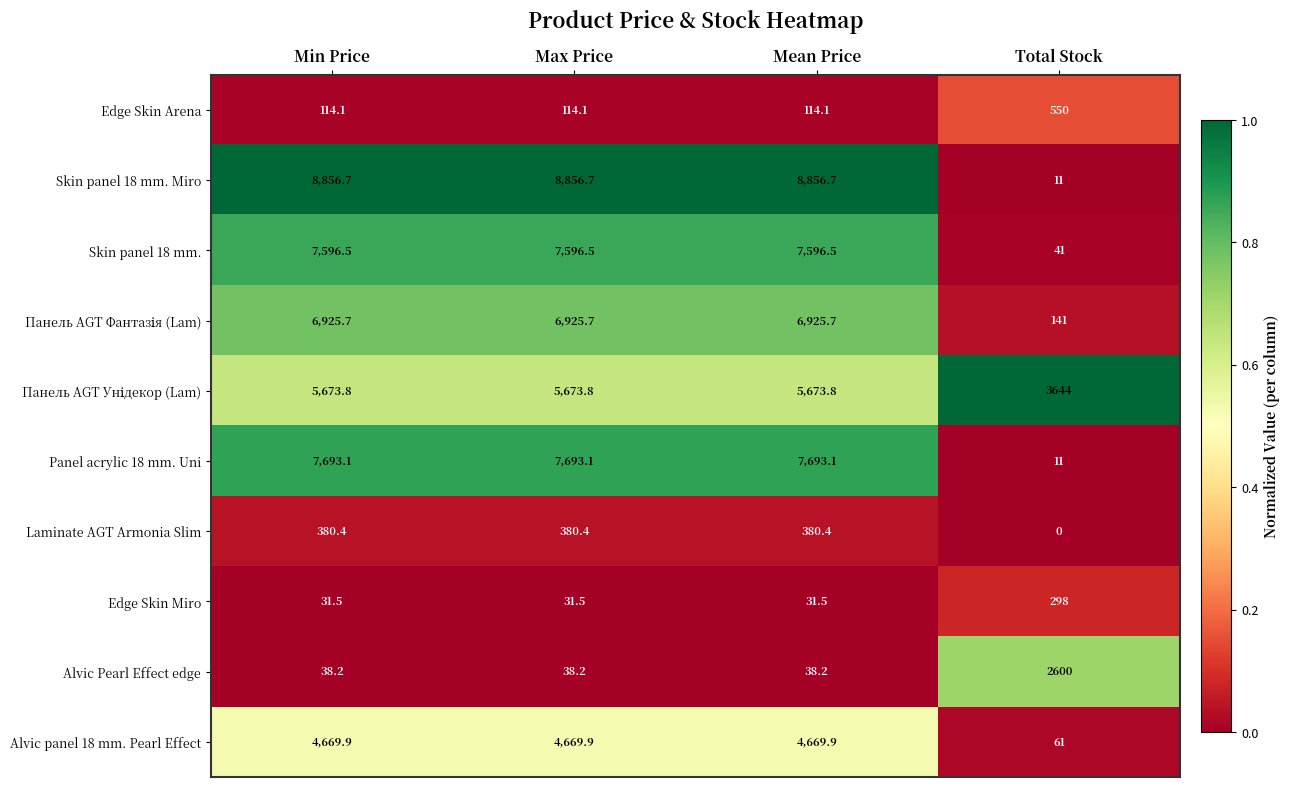

Which category has the lowest value in the Skin panel 18 mm. series?

Total Stock